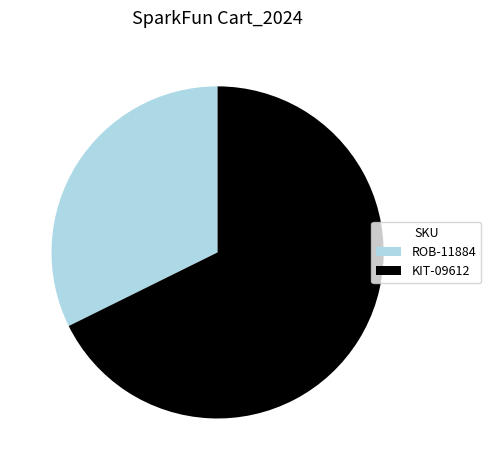

How many slices are in this pie chart?

2